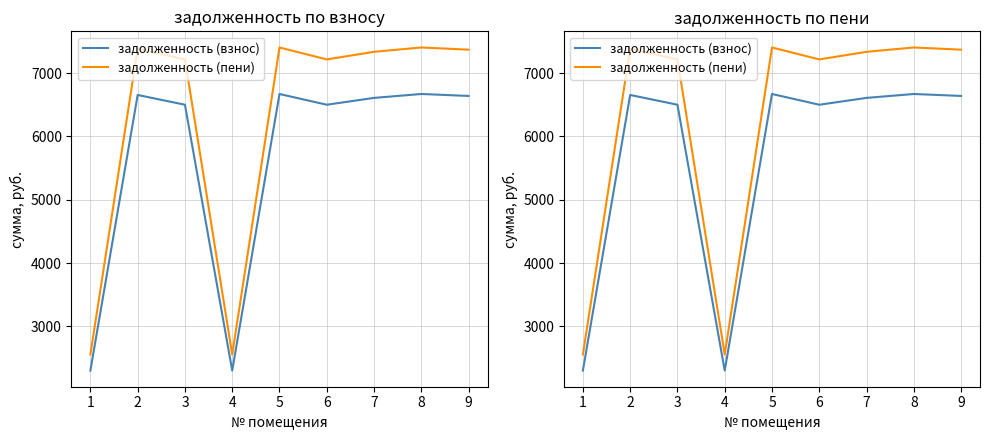

List the series in order of their peak value, highest first.

задолженность (пени), задолженность (взнос)